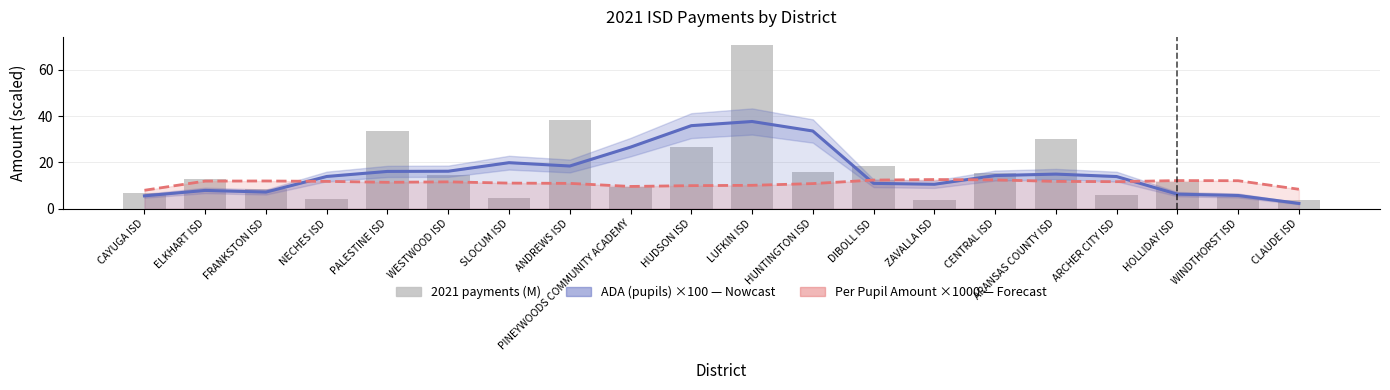

What is the maximum value for ADA (pupils) ×100?

37.7